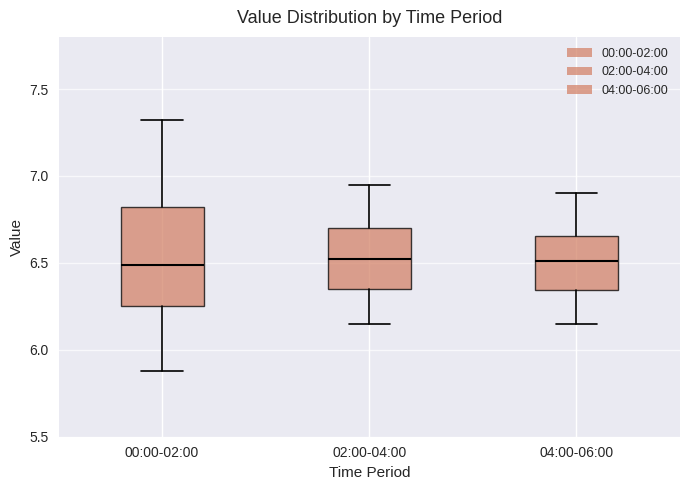

Comparing the boxes themselves (not the whiskers), which one is the tallest?

00:00-02:00